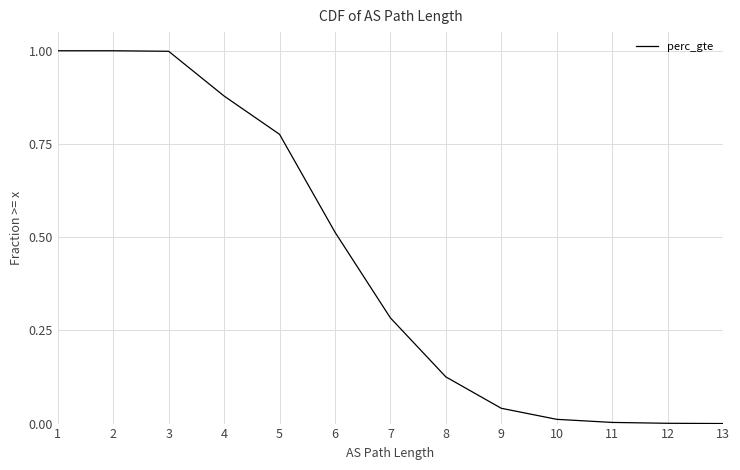

What is the change in value from 2 to 13?

-1.0